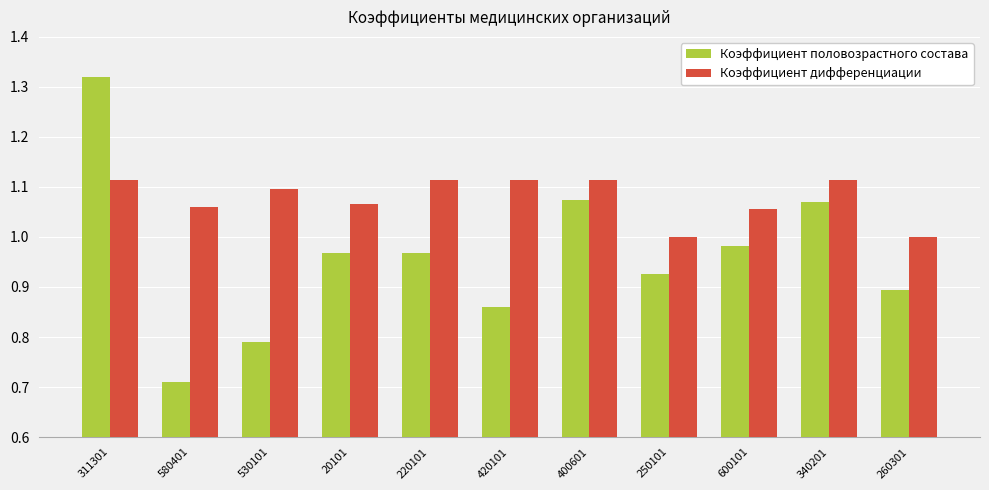

Which label corresponds to the largest value in the chart?

311301